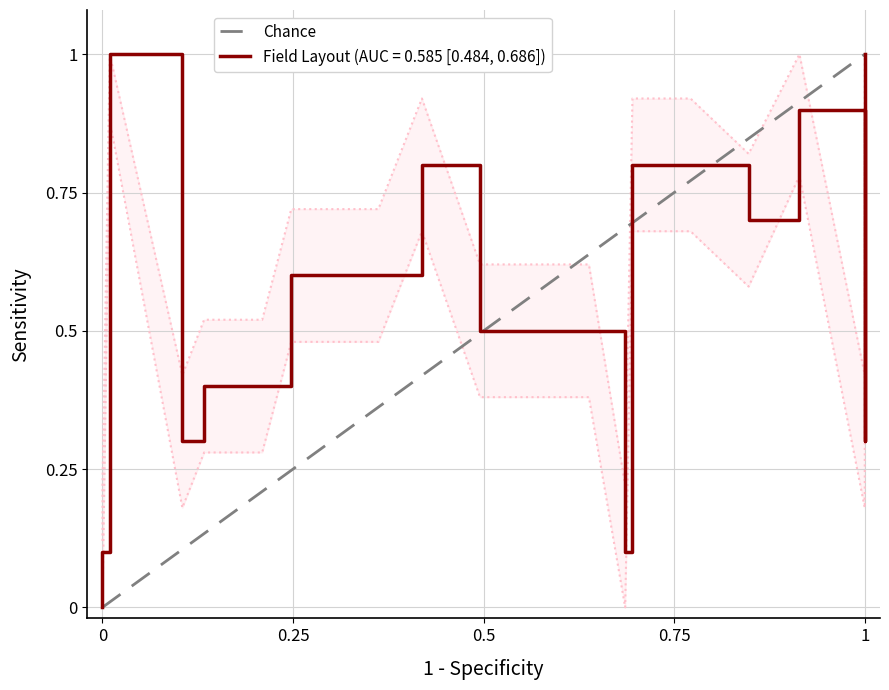

True or false: the data shows 0 at 0.

False